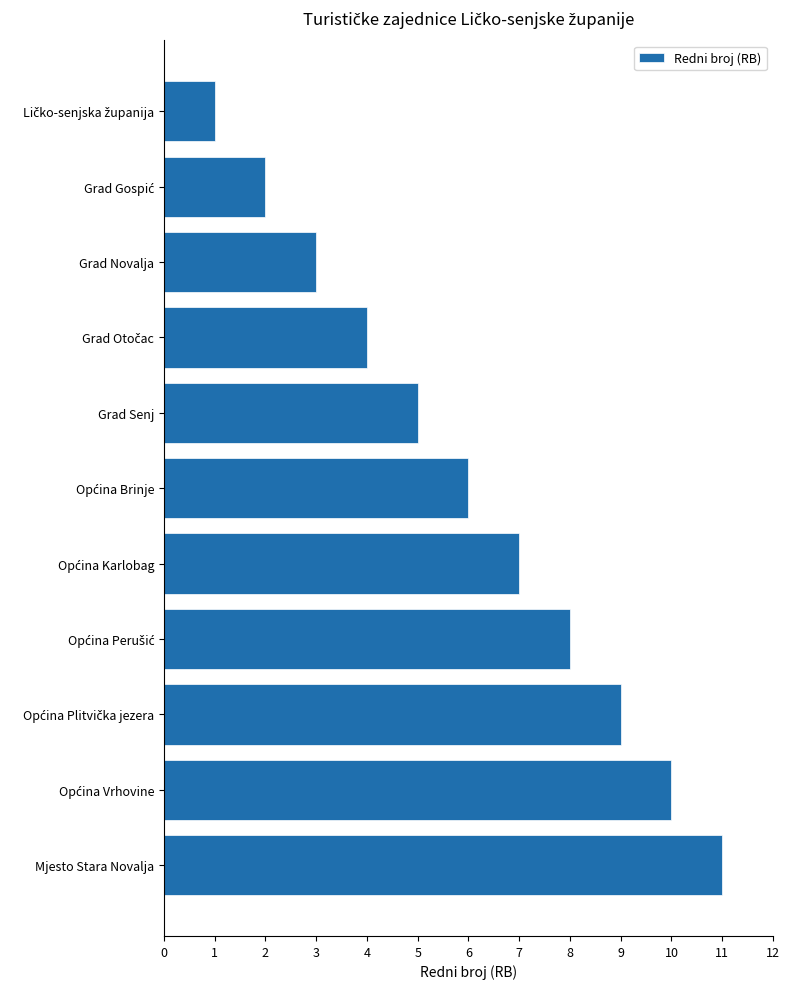

How many bars are there in total?

11